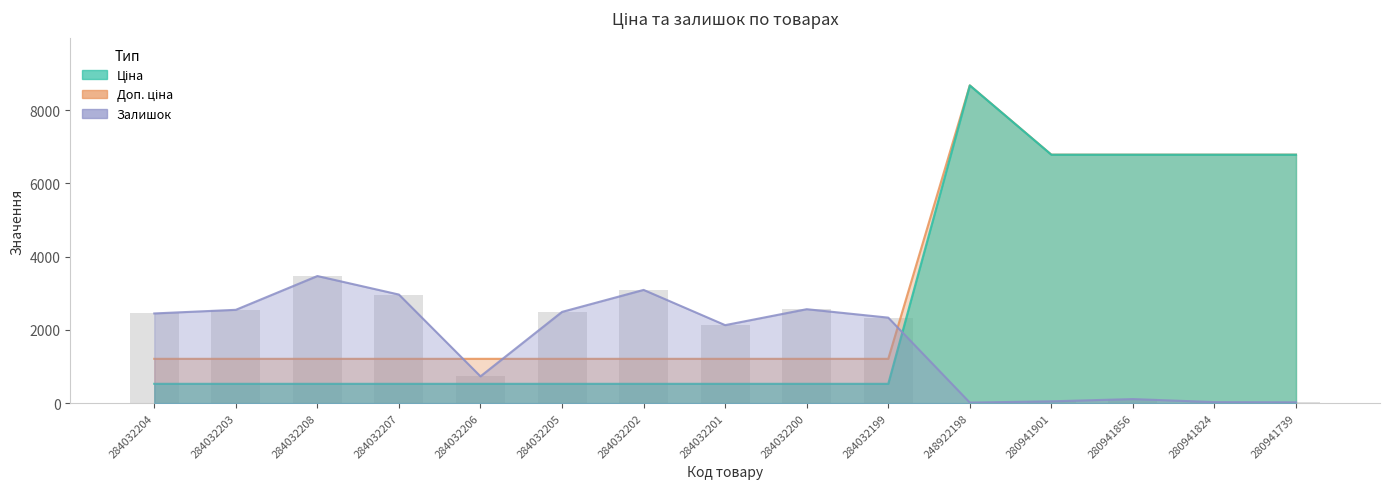

Reading left to right, transcribe all the data shown in this chart.

Ціна: 284032204=528.2	284032203=528.2	284032208=528.2	284032207=528.2	284032206=528.2	284032205=528.2	284032202=528.2	284032201=528.2	284032200=528.2	284032199=528.2	248922198=8679.5	280941901=6787.1	280941856=6787.1	280941824=6787.1	280941739=6787.1
Доп. ціна: 284032204=1210.7	284032203=1210.7	284032208=1210.7	284032207=1210.7	284032206=1210.7	284032205=1210.7	284032202=1210.7	284032201=1210.7	284032200=1210.7	284032199=1210.7	248922198=8679.5	280941901=6787.1	280941856=6787.1	280941824=6787.1	280941739=6787.1
Залишок: 284032204=2450.2	284032203=2549.1	284032208=3471.8	284032207=2965.9	284032206=731.9	284032205=2492.6	284032202=3093.1	284032201=2130.8	284032200=2566.1	284032199=2335.7	248922198=15.5	280941901=49.5	280941856=111.6	280941824=28.3	280941739=22.6